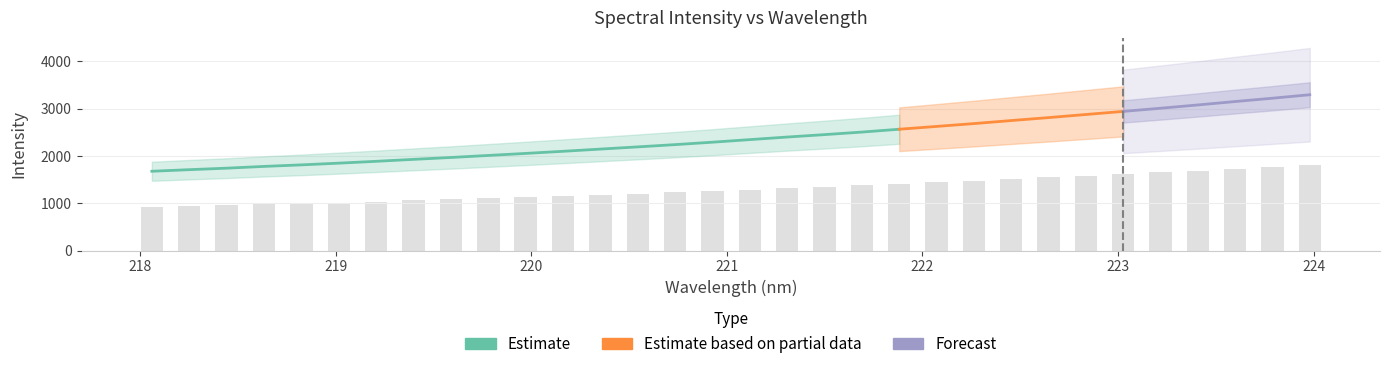

At which category does the chart reach its peak across all series?

224